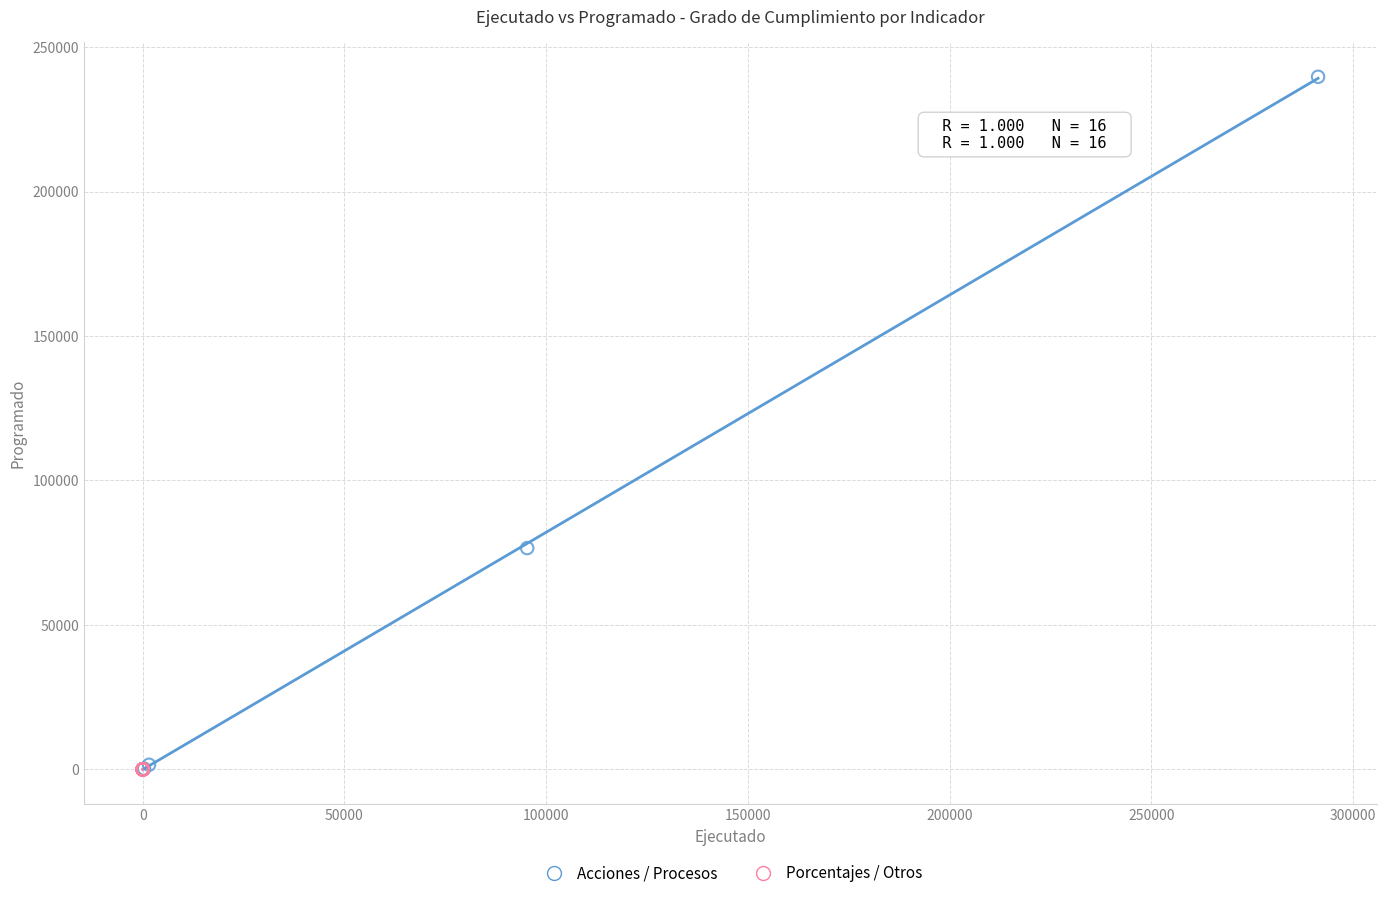

Which series has the largest Y range (max minus min)?

Acciones / Procesos